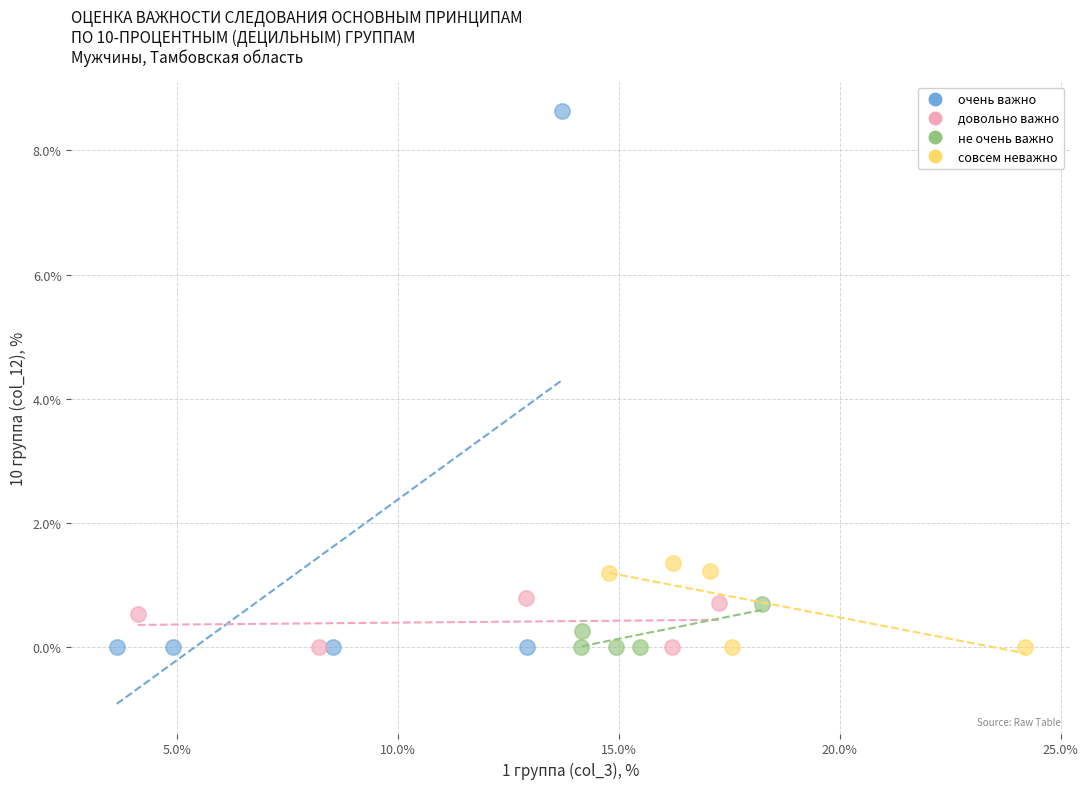

Which series contains the highest Y value?

очень важно